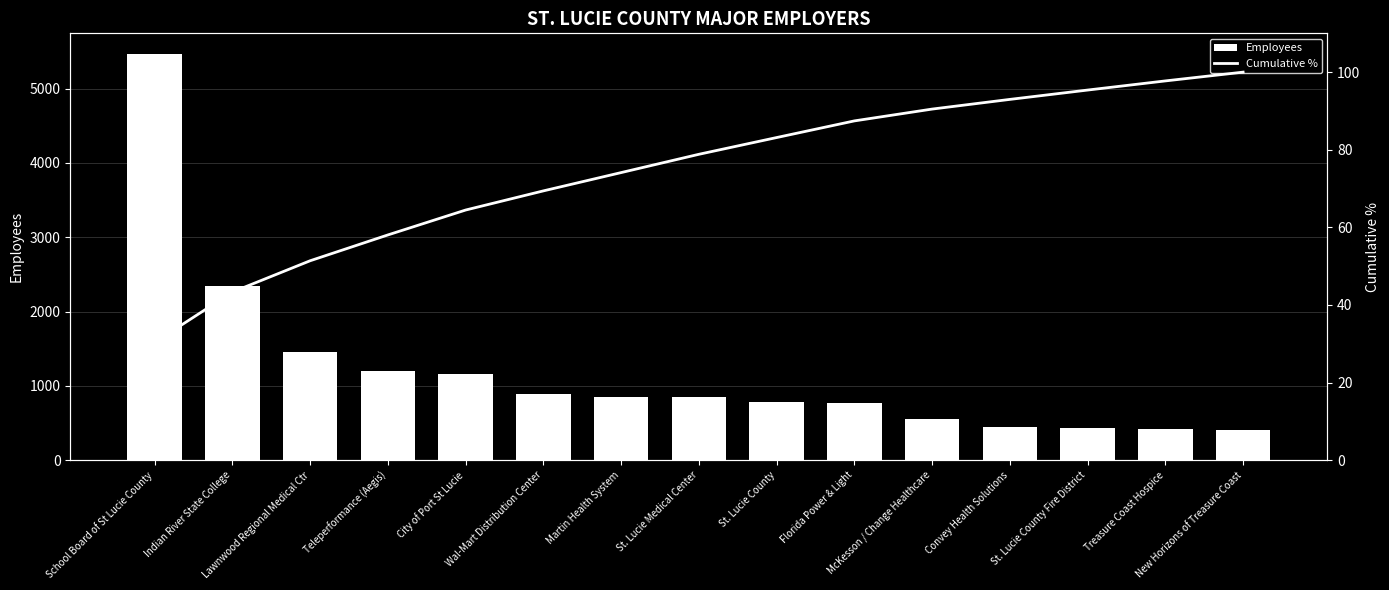

What is the spread (max minus min) of values at Lawnwood Regional Medical Ctr?

1403.6